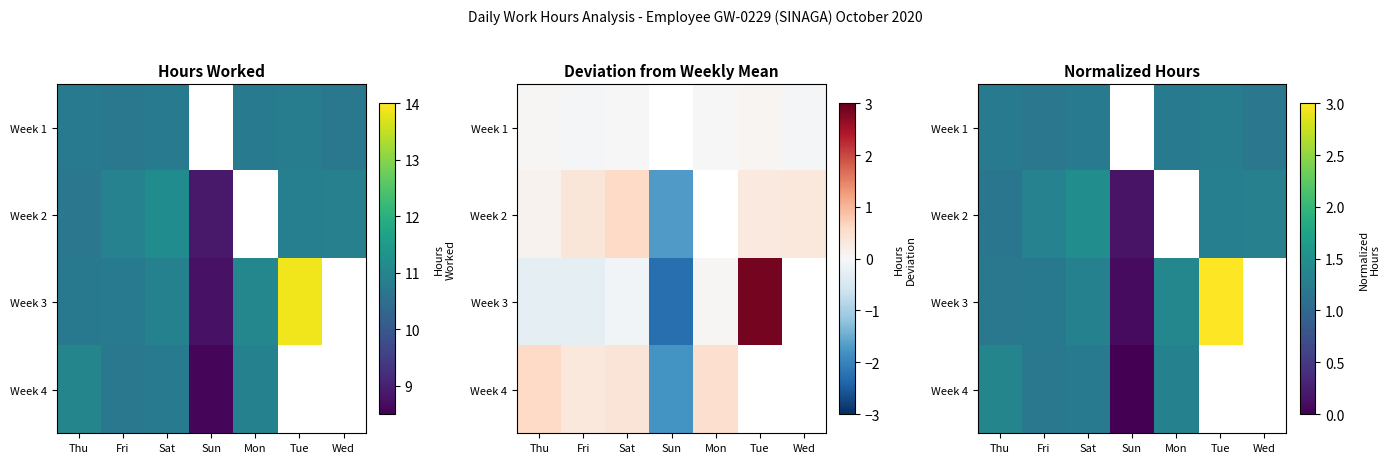

Count the Week 1 values in the range 1 to 2.

6